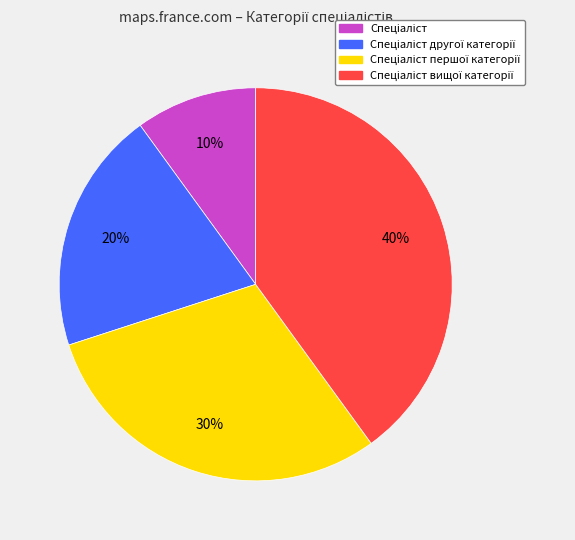

How many segments does this pie chart have?

4